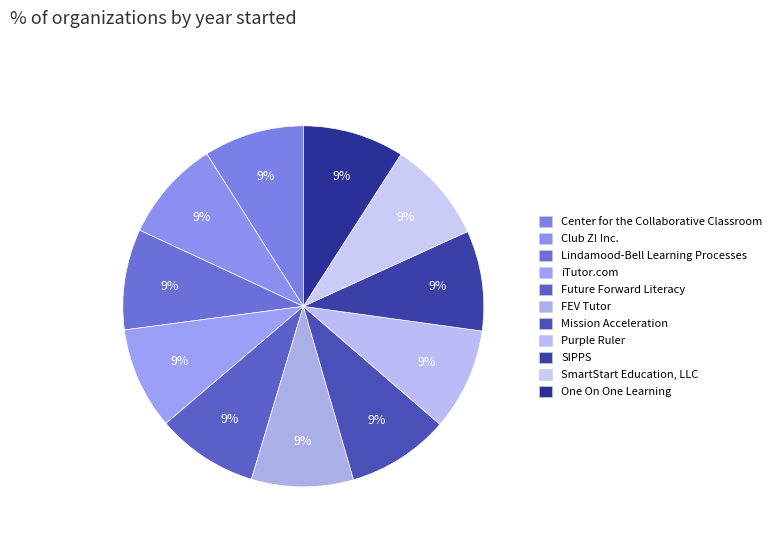

How many segments does this pie chart have?

11